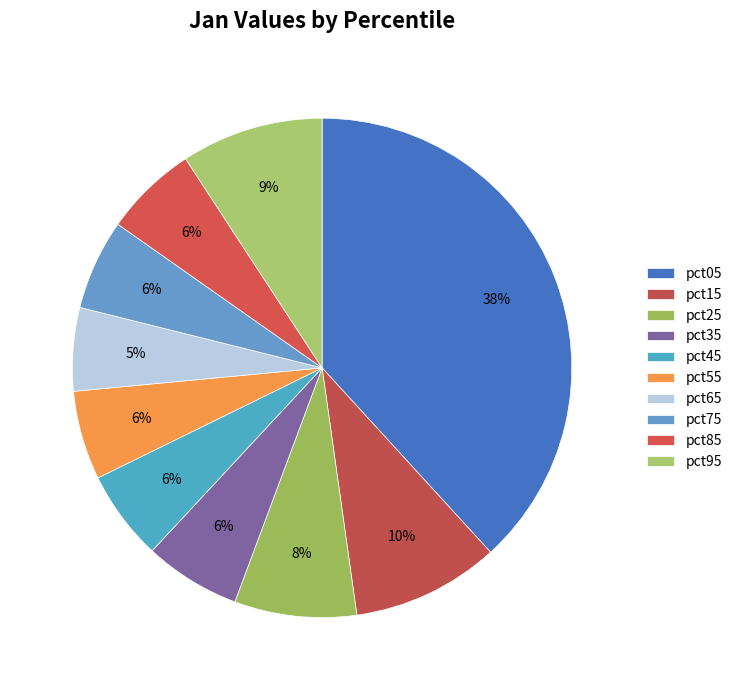

Is it true that pct25 is 8% of the pie?

True